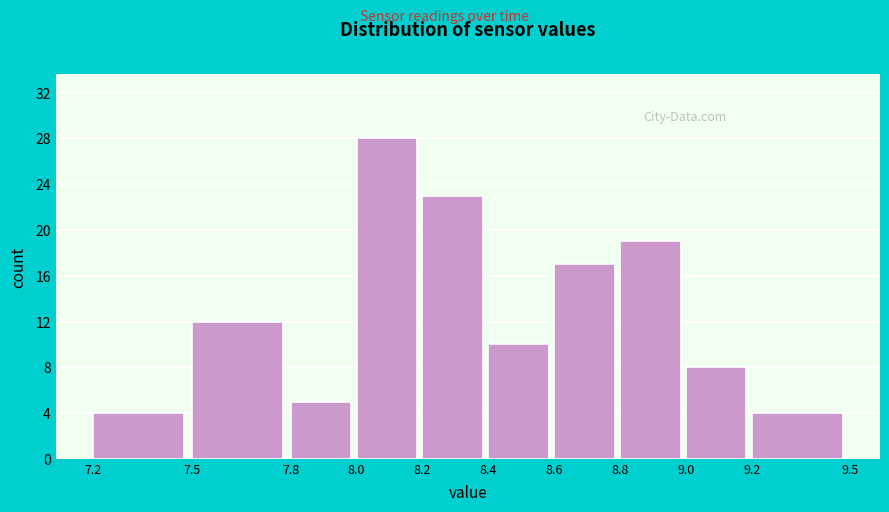

Which range on the x-axis has the tallest bar?

8.0 to 8.2